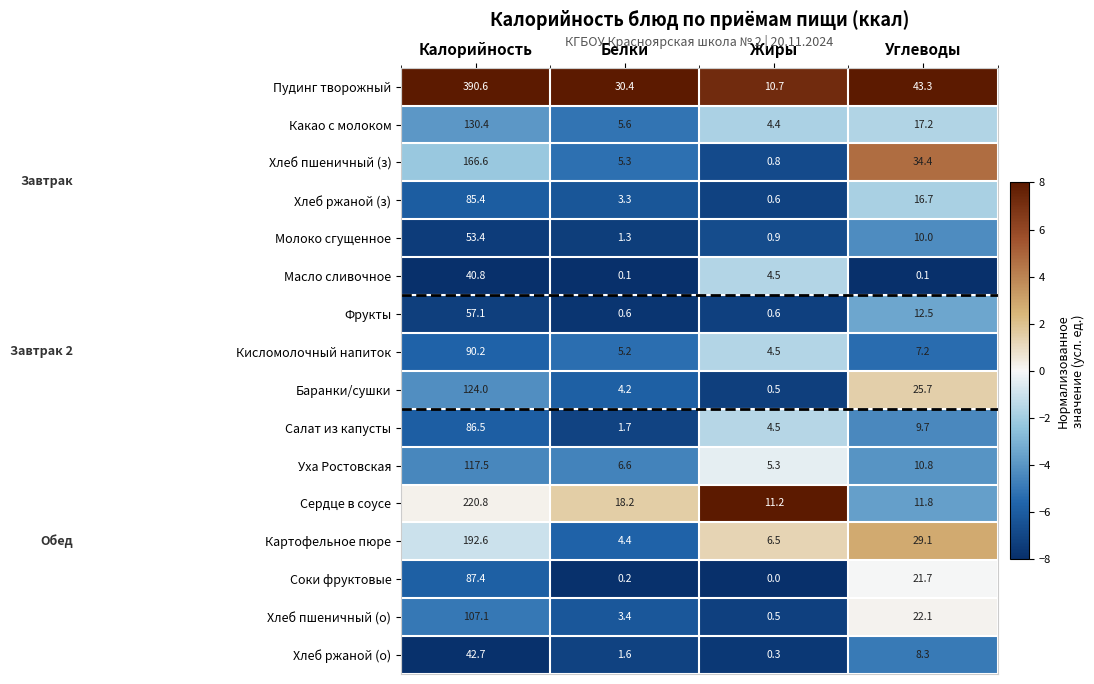

What is the sum of the Сердце в соусе values at Калорийность and Жиры?

232.0